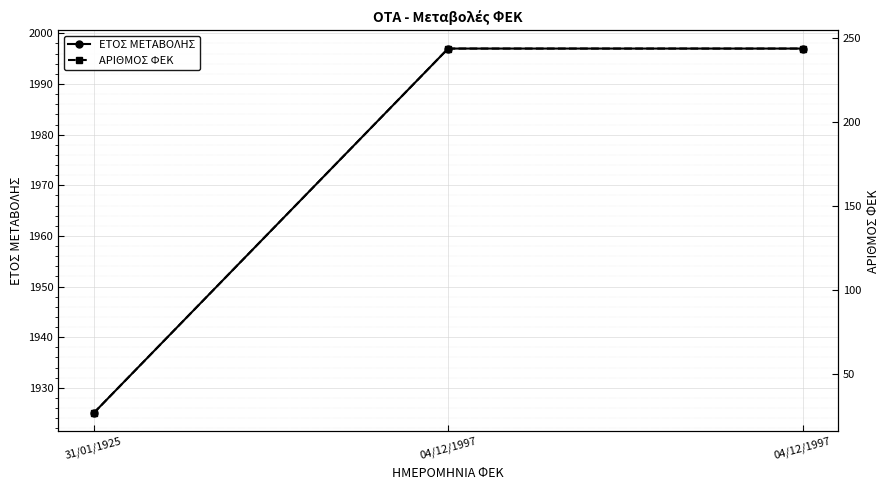

Which label corresponds to the largest value in the chart?

04/12/1997